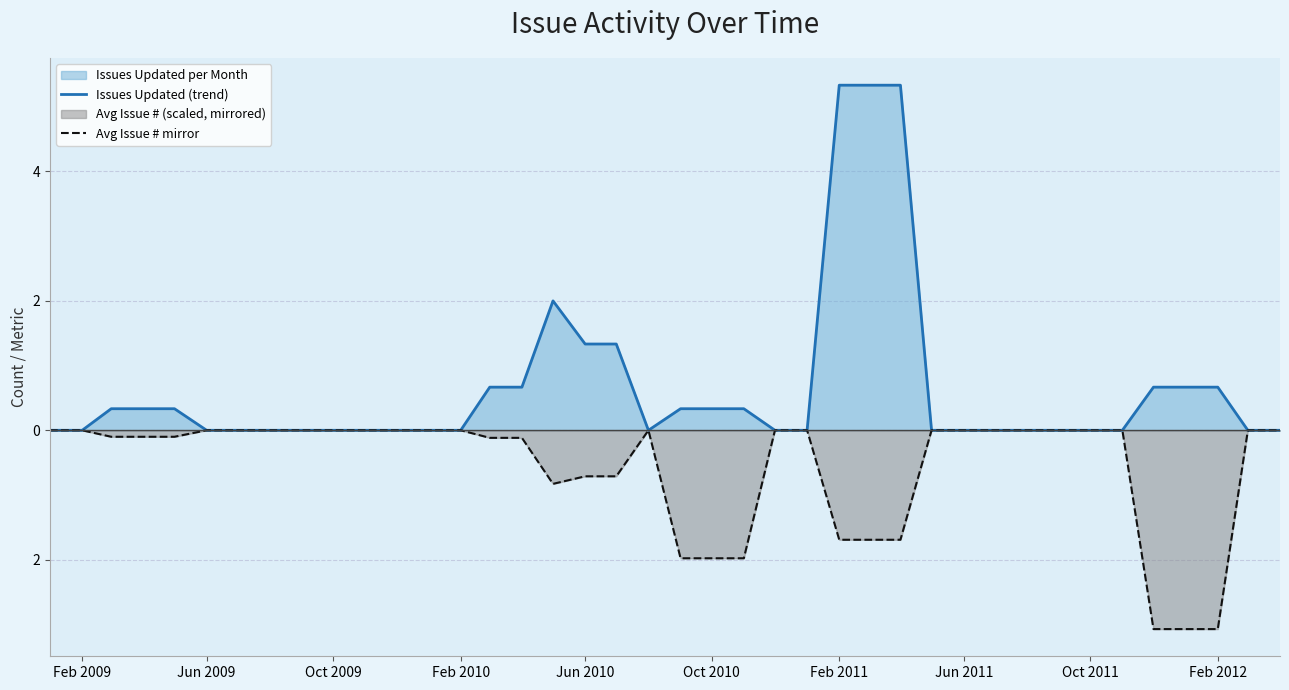

Rank the series at Jun 2009 from lowest to highest value.

Issues Updated (trend), Avg Issue # mirror